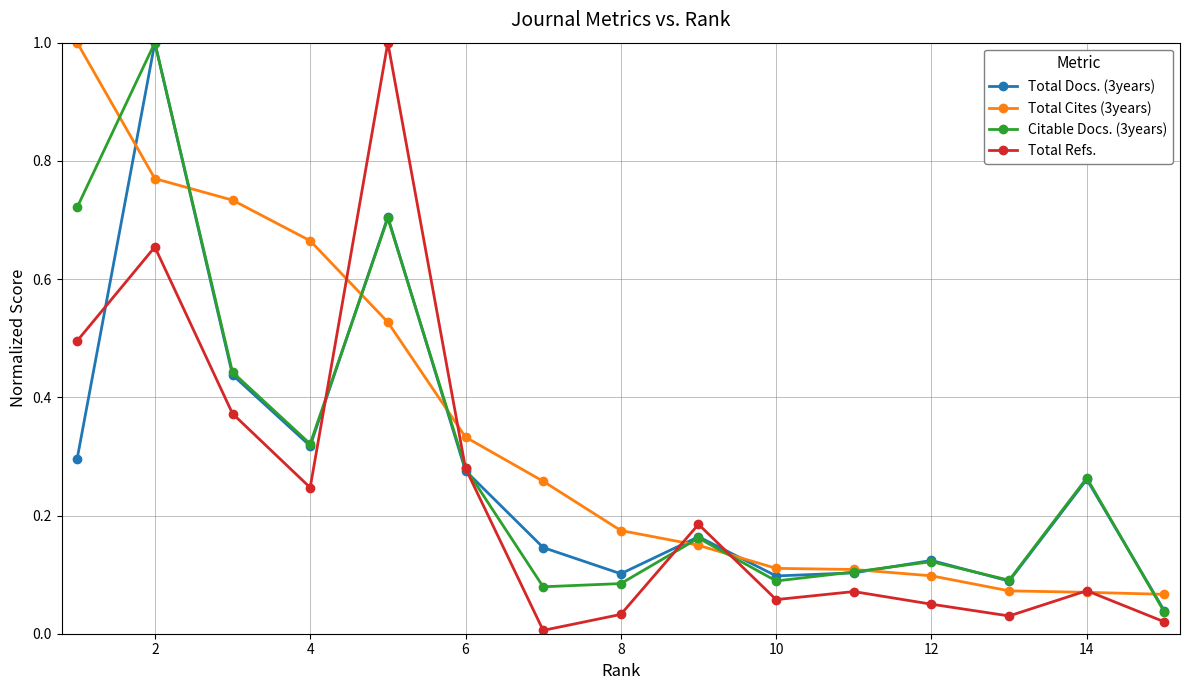

List the series in order of their overall mean, lowest first.

Total Refs., Total Docs. (3years), Citable Docs. (3years), Total Cites (3years)